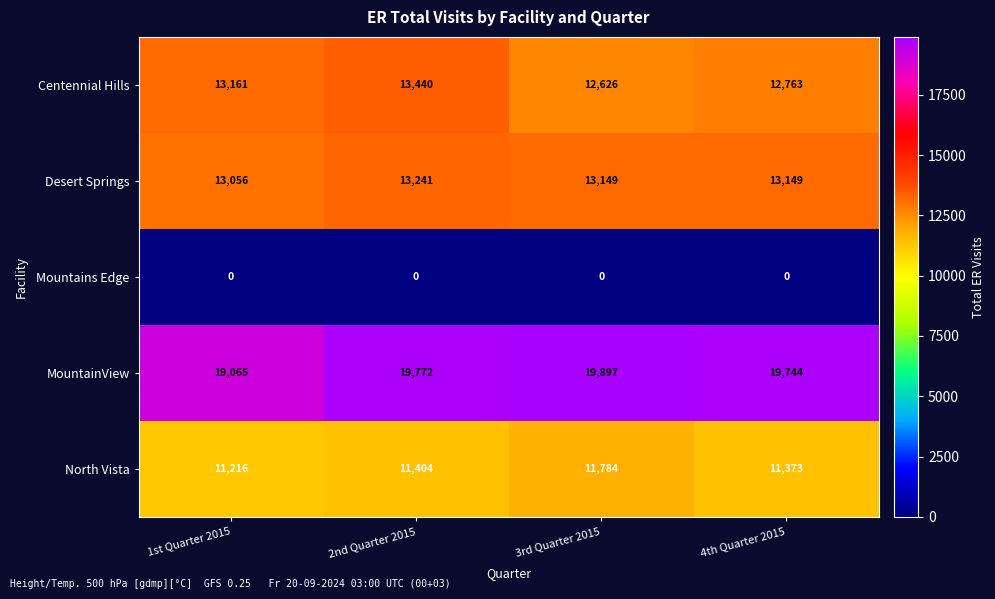

Is it true that MountainView equals 19744 at 4th Quarter 2015?

True